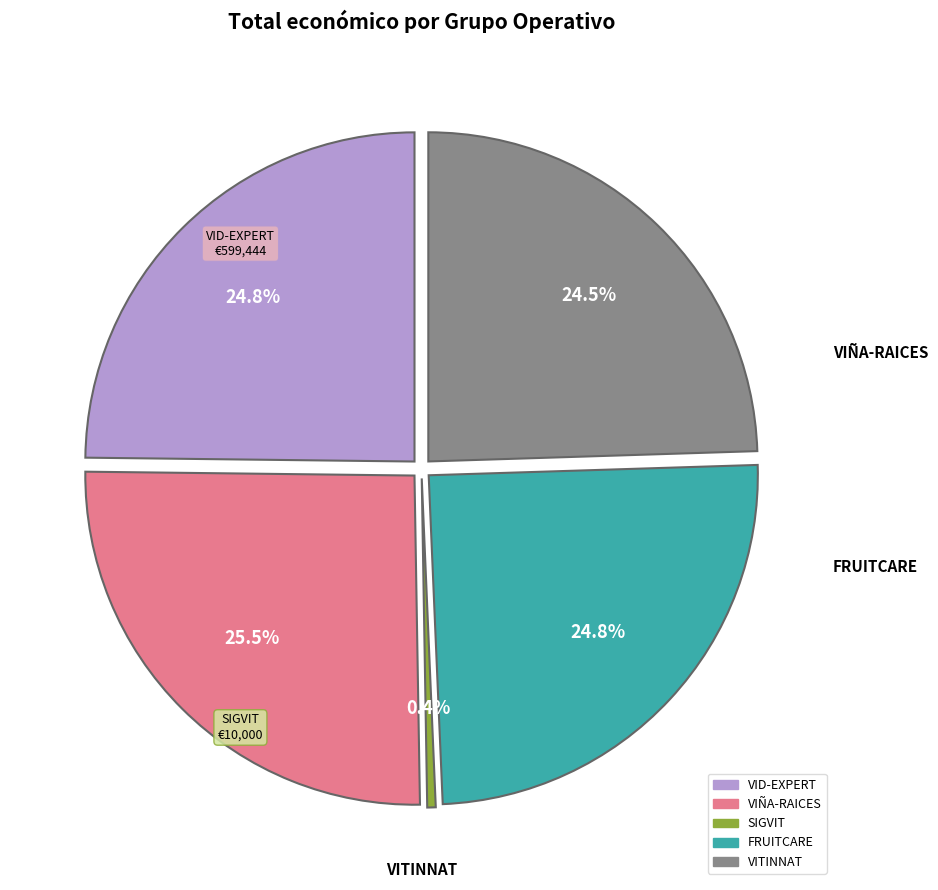

Is it true that VID-EXPERT is 25% of the pie?

True